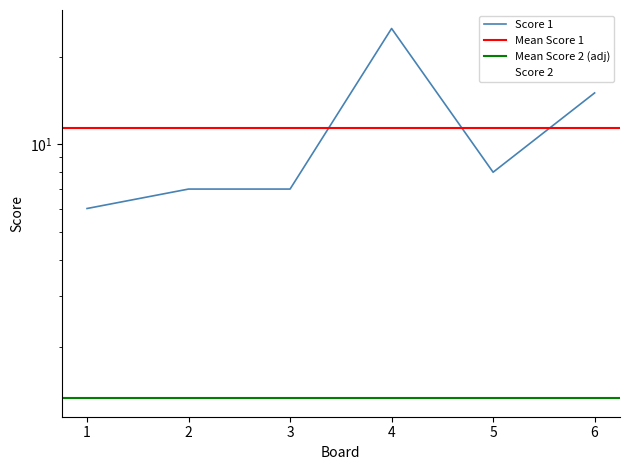

How many interior local peaks does the Score 1 series have?

1